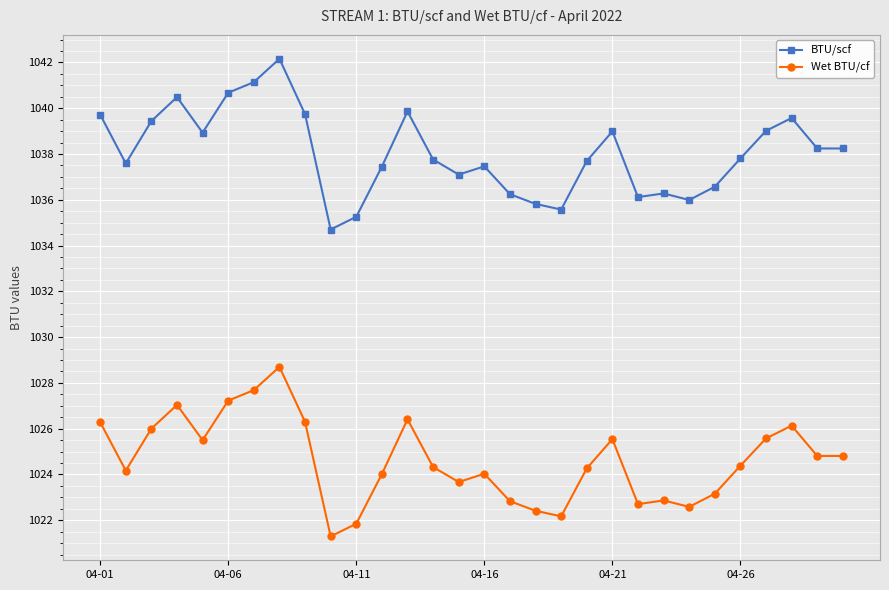

Does the chart display data point markers on the line(s)?

Yes